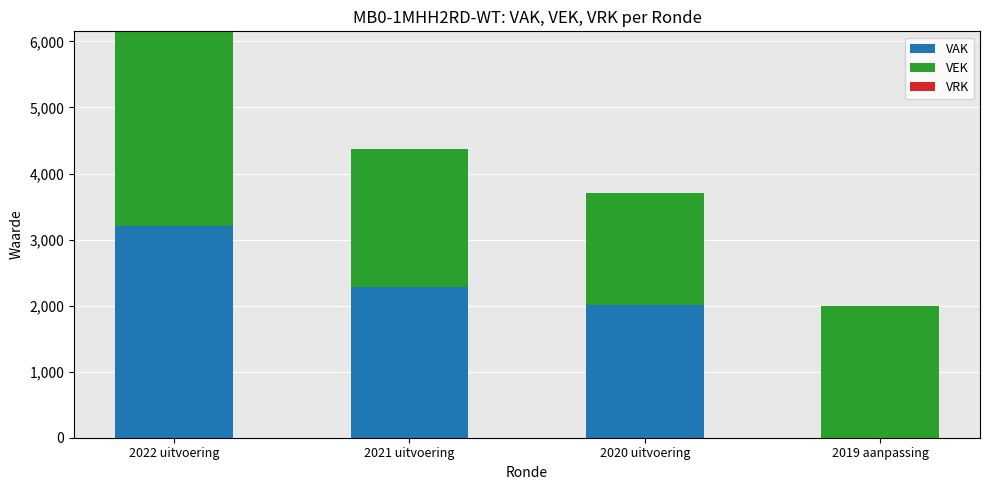

What is the maximum value for VAK?

3205